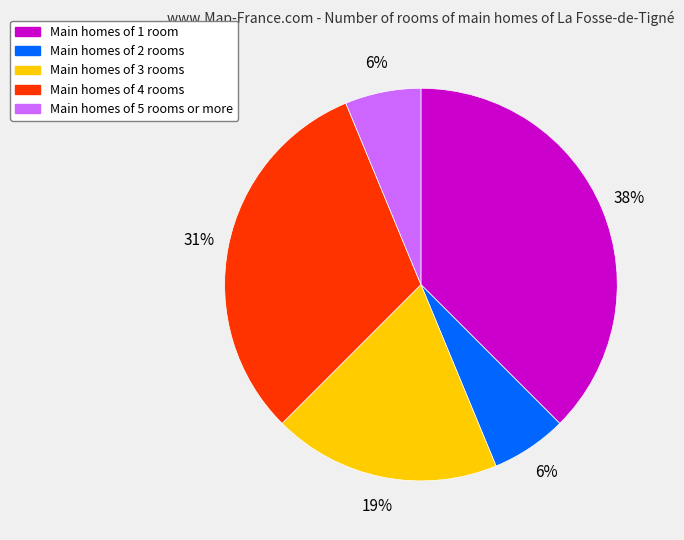

True or false: Main homes of 1 room accounts for 38% of the total.

True